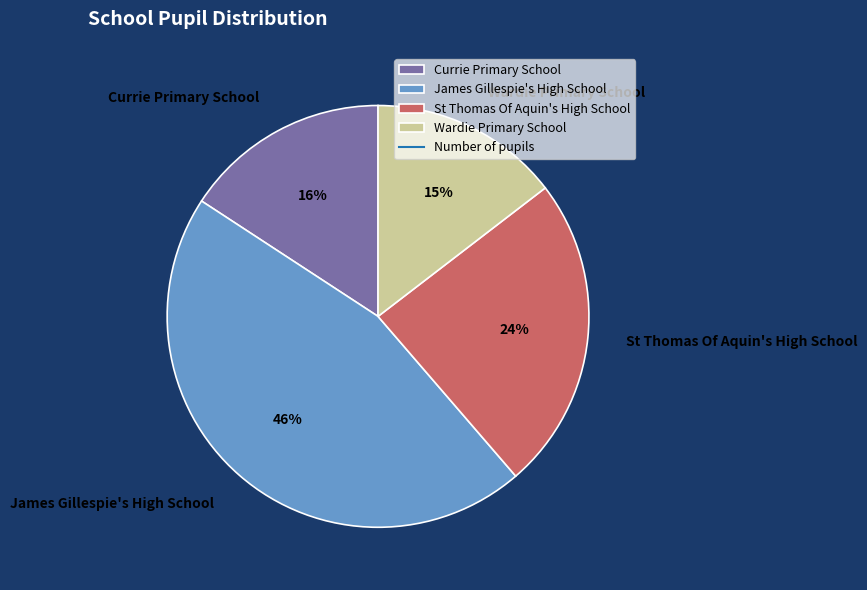

Which category has the biggest portion of the pie?

James Gillespie's High School